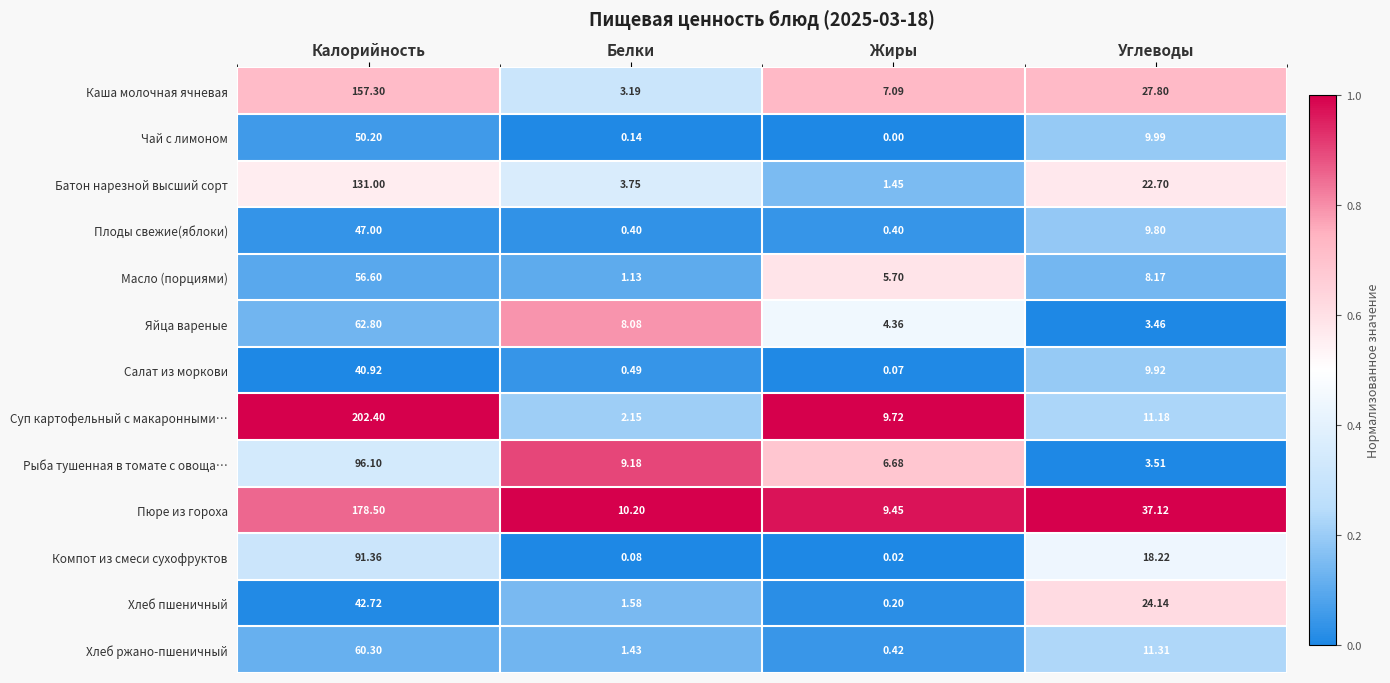

Where does the Масло (порциями) series first go above 8?

Калорийность